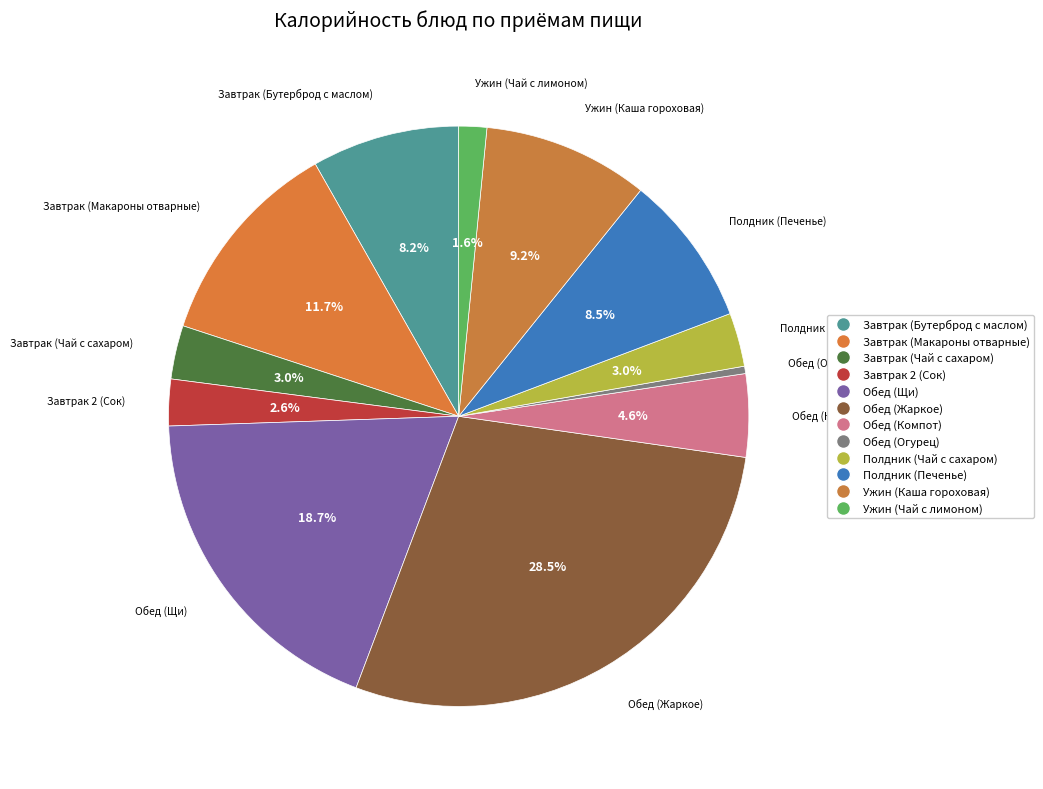

How many segments does this pie chart have?

12